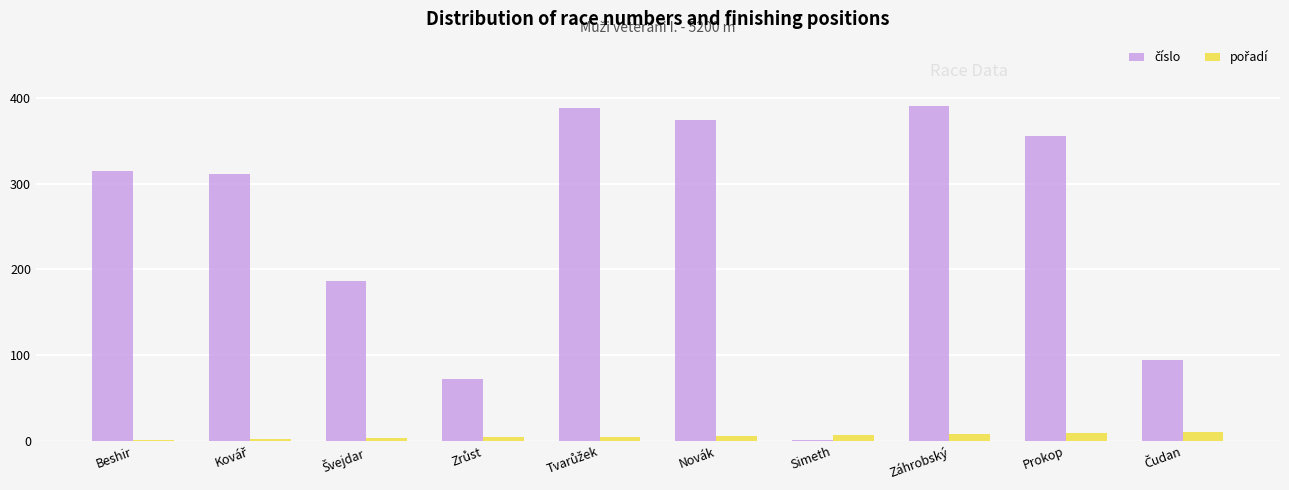

What is the greatest value displayed?

391